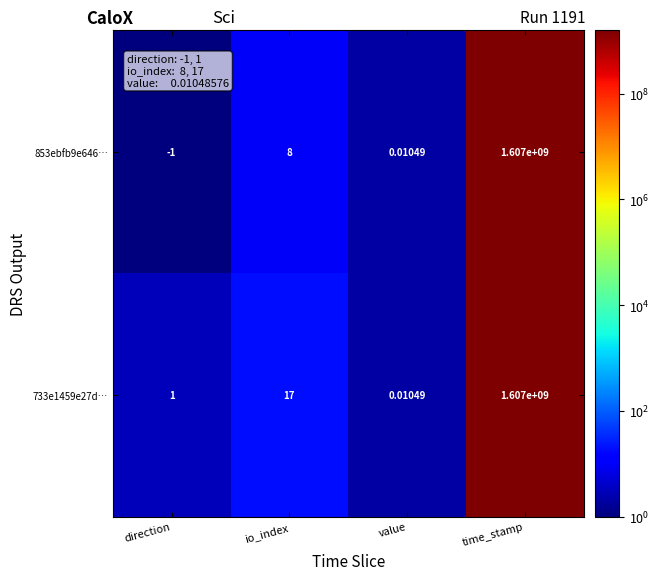

At which category is the sum across all series the highest?

time_stamp